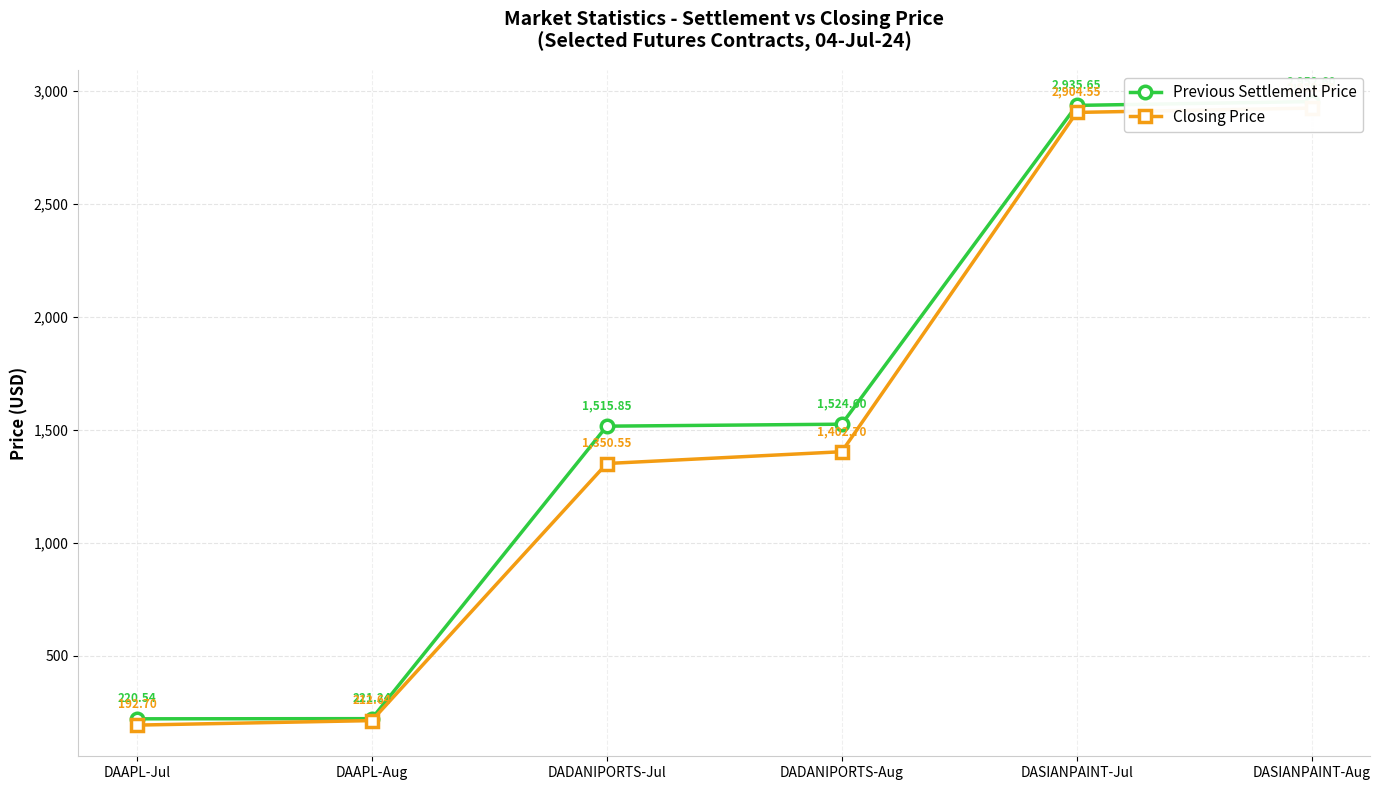

What is the average value of the Closing Price series?

1497.8